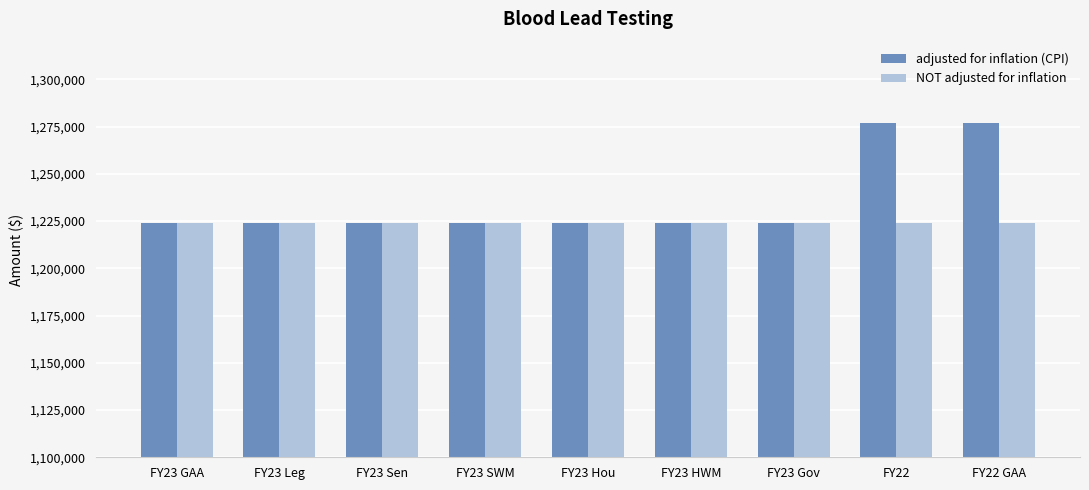

Reading left to right, extract all data points from this chart.

adjusted for inflation (CPI): 1223828	1223828	1223828	1223828	1223828	1223828	1223828	1276773	1276773
NOT adjusted for inflation: 1223828	1223828	1223828	1223828	1223828	1223828	1223828	1223828	1223828